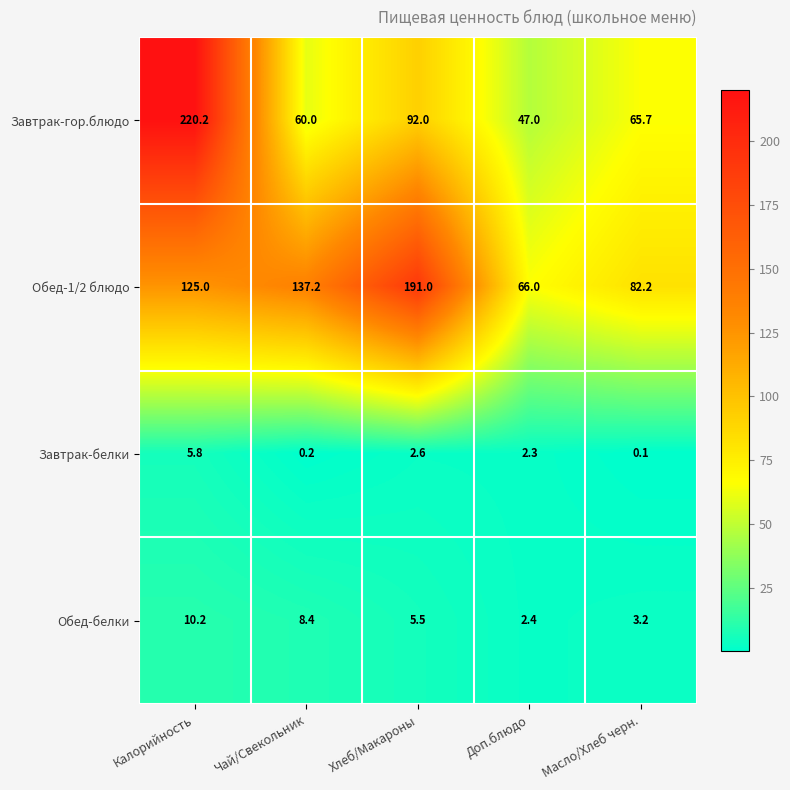

What value does the Завтрак-гор.блюдо series have at Масло/Хлеб черн.?

65.7